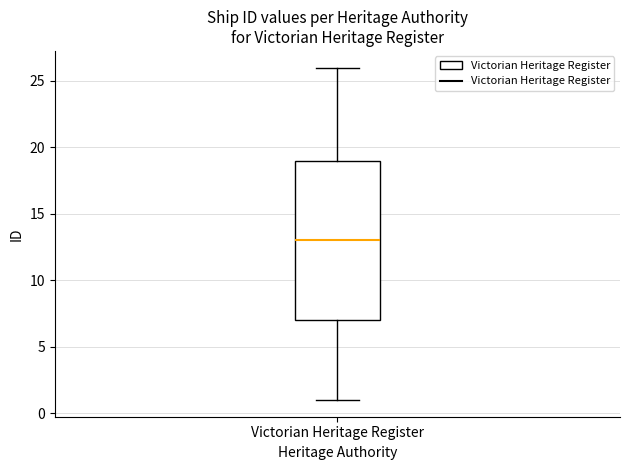

Transcribe this box plot: give where the median line is, the range the box spans, and where the two whiskers end, as read against the y-axis. The values are not printed on the chart, so give them approximately, as read against the axis.

median 13, box 7 to 19, whiskers 1 to 26